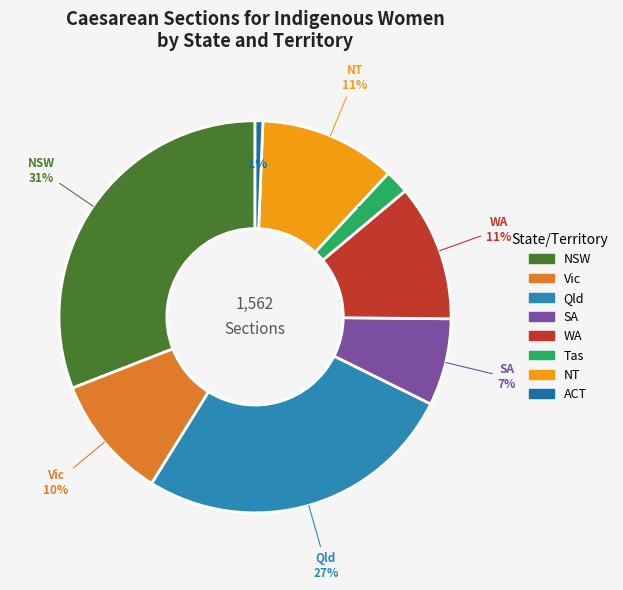

Which category has the biggest portion of the pie?

NSW